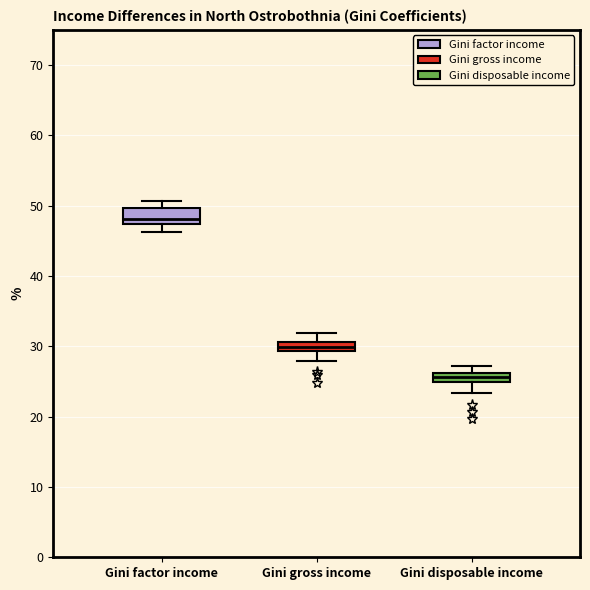

Which box's median line is the lowest?

Gini disposable income